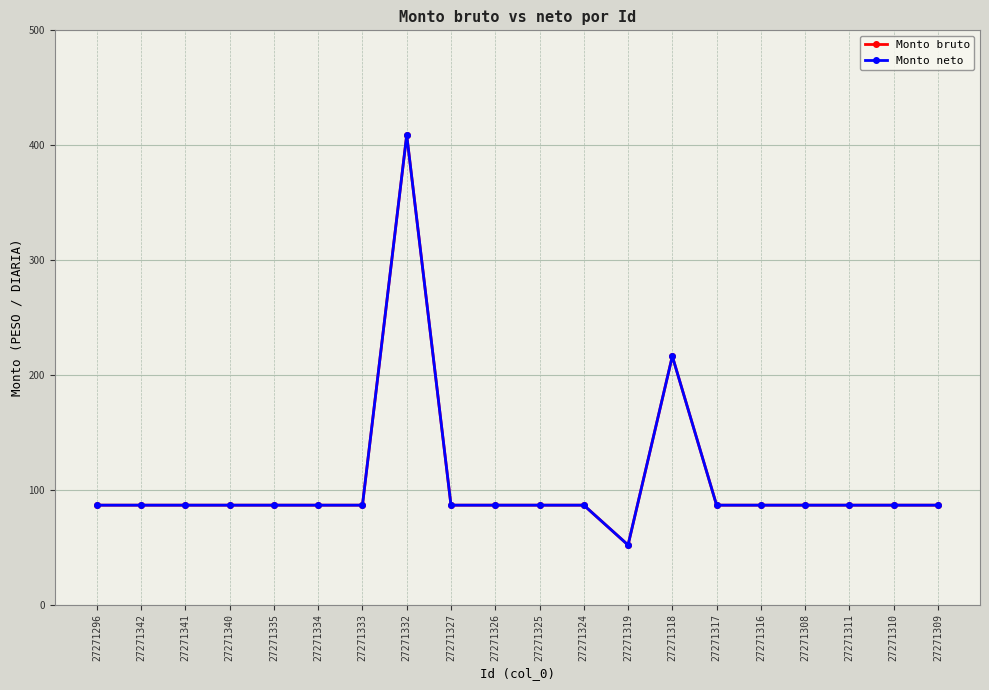

True or false: Monto neto and Monto bruto intersect in this chart.

False